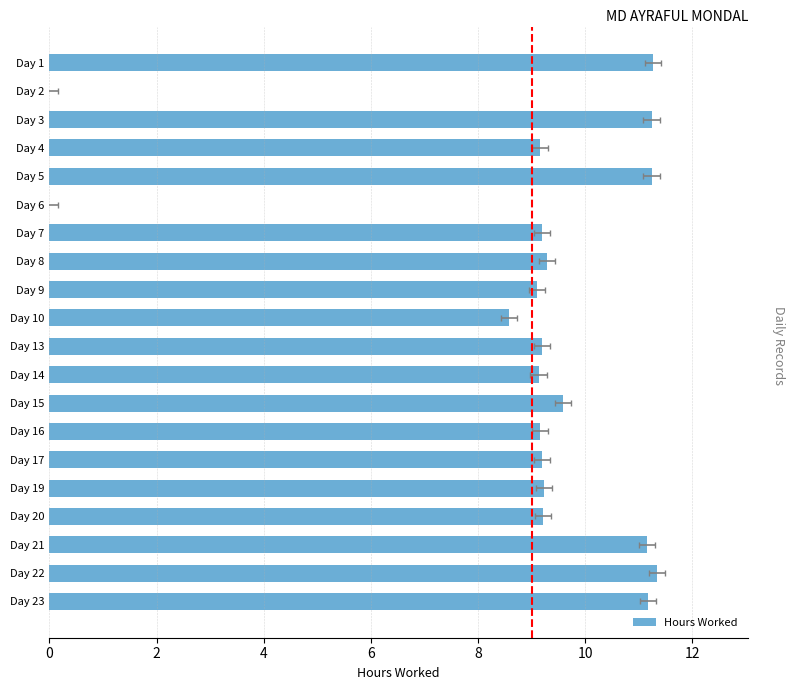

Which has a higher value, Day 15 or Day 6?

Day 15